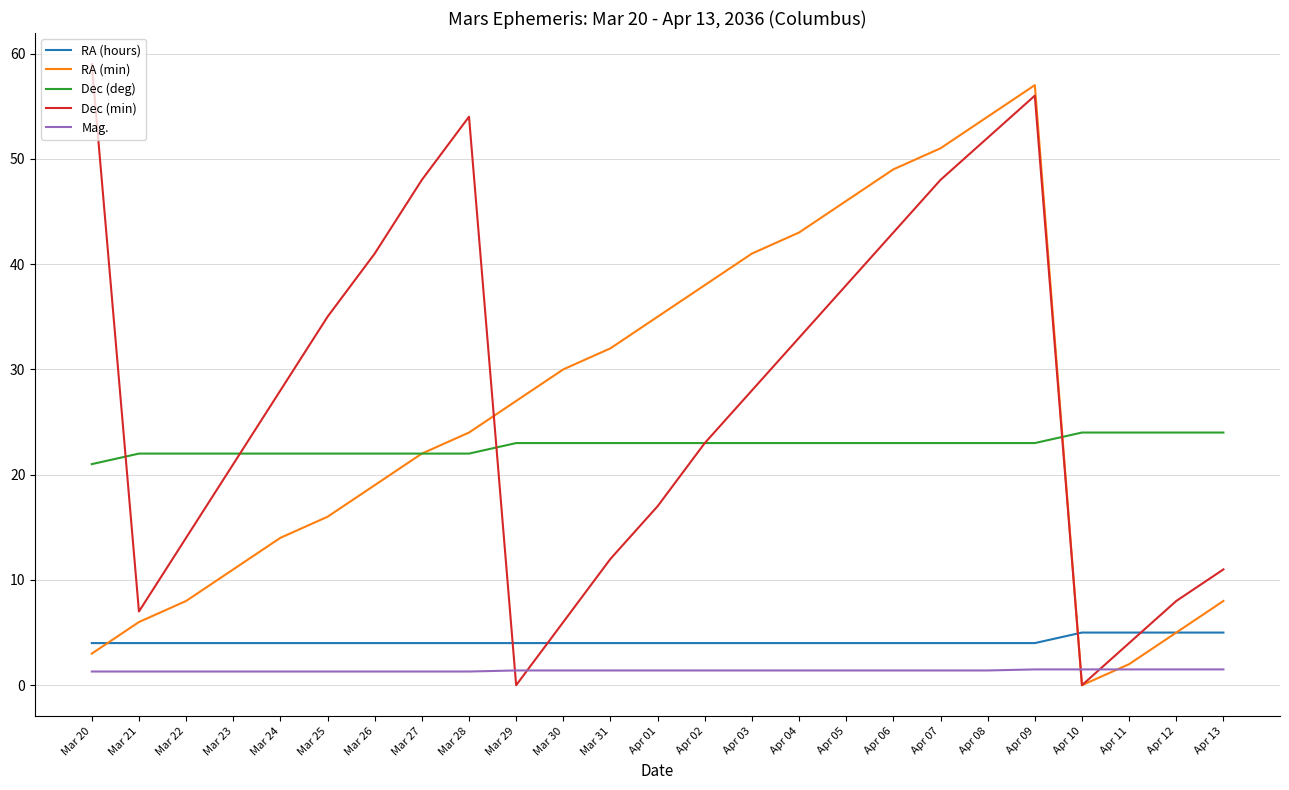

Which series changed the most between Mar 20 and Mar 29?

Dec (min)